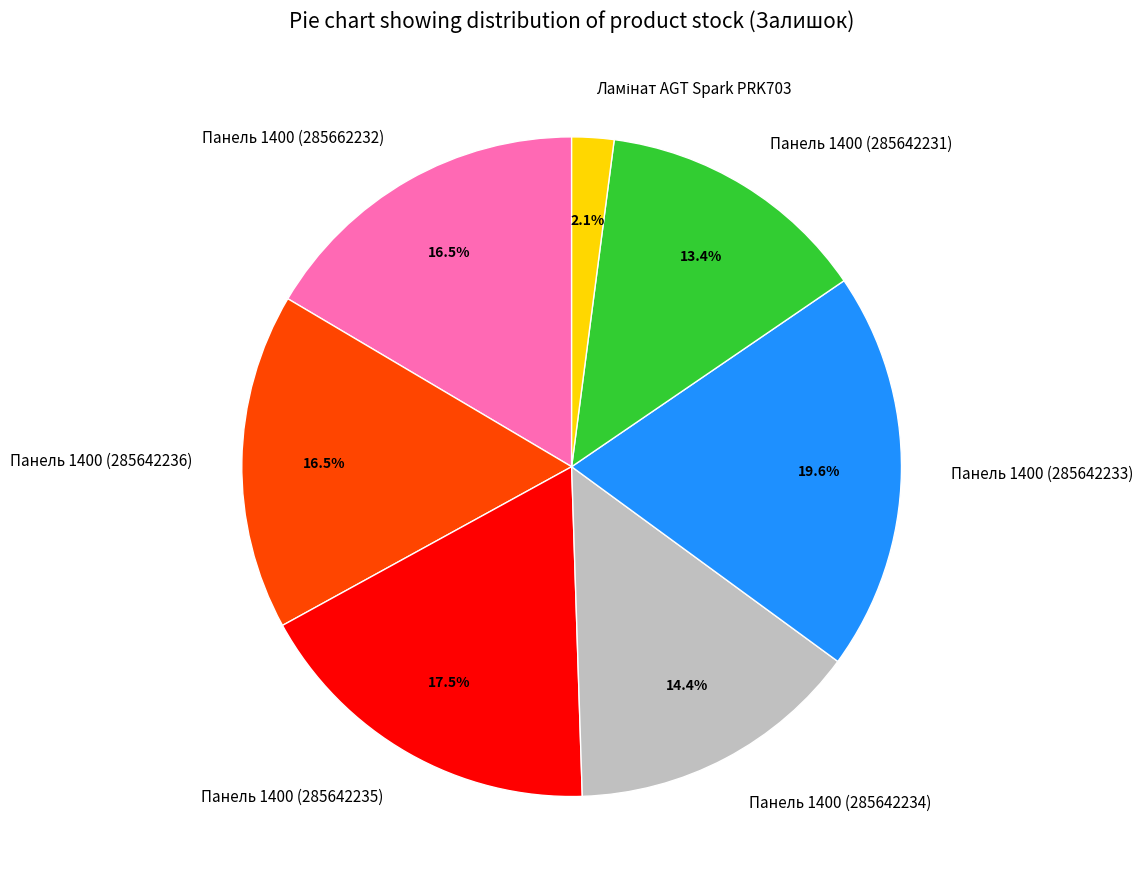

What is the ratio of the value at Панель 1400 (285642233) to the value at Панель 1400 (285642235)?

1.1